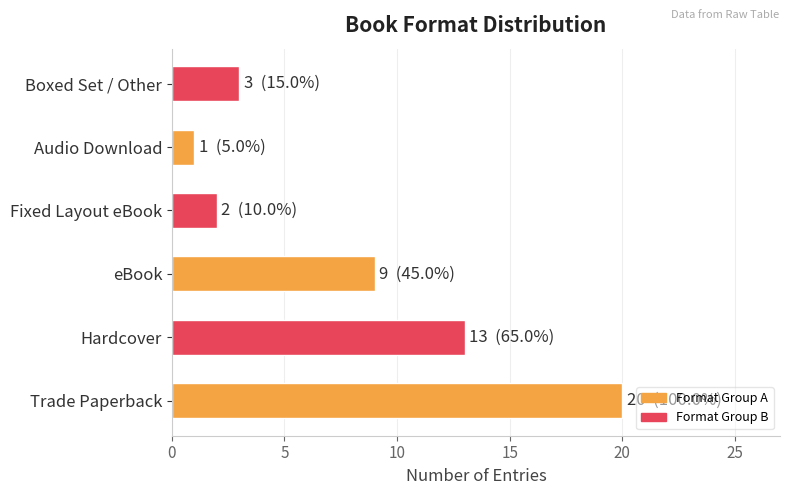

Reading bottom to top, what are all the values shown in this chart?

20	13	9	2	1	3